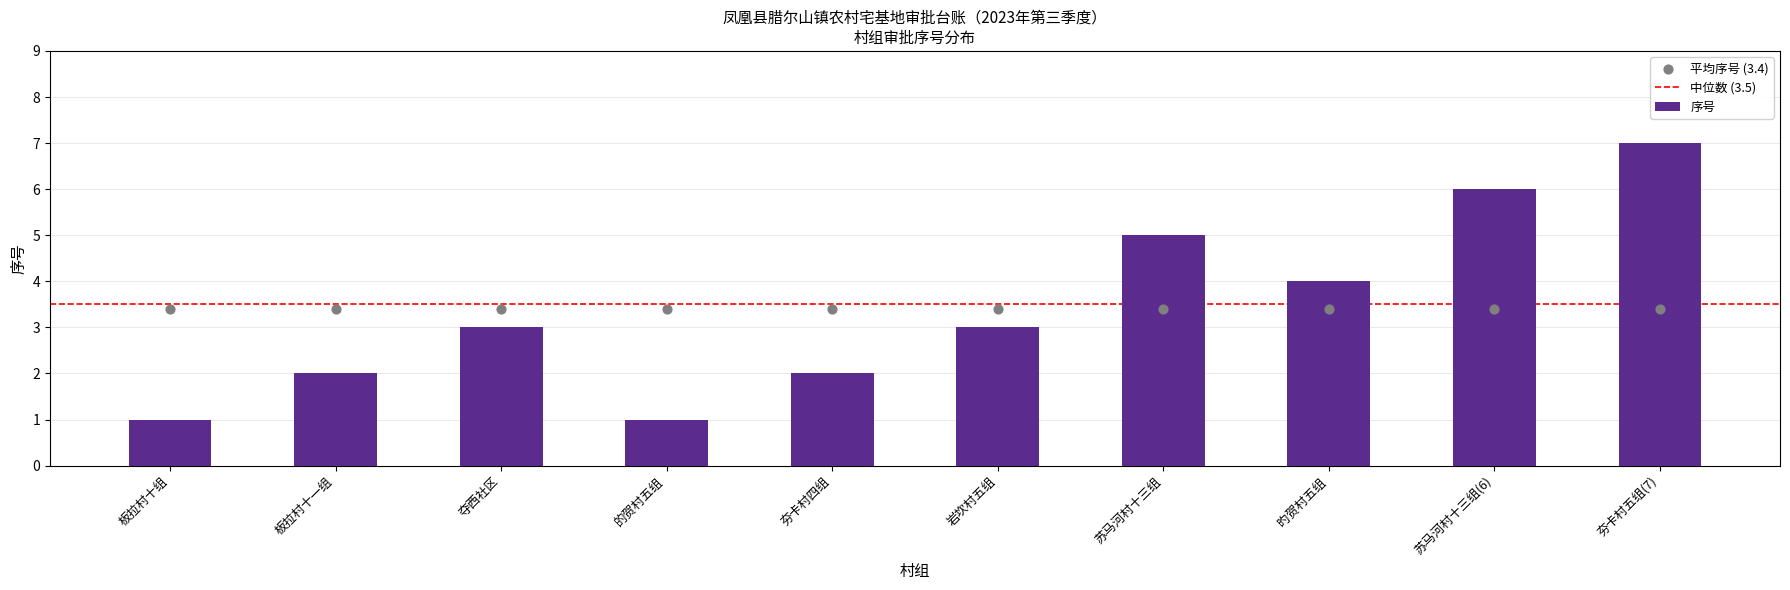

What is the change in value from 板拉村十组 to 夯卡村五组(7)?

+6